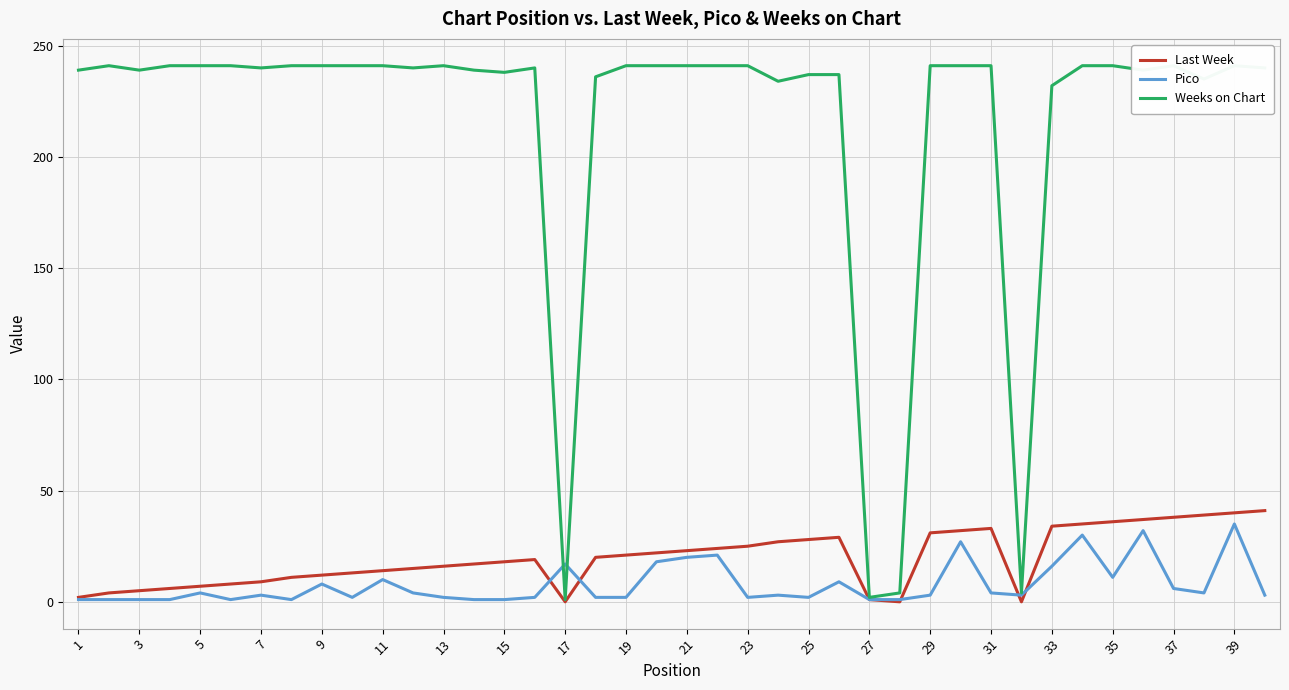

The Last Week series shows 21 at 31. True or false?

False